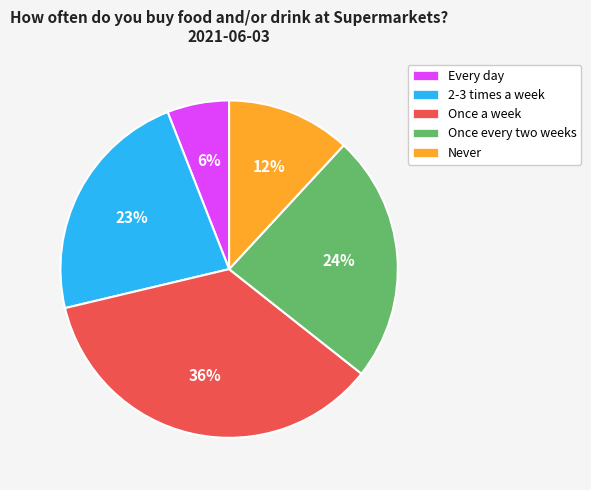

Is there any slice that represents more than half of the pie?

No